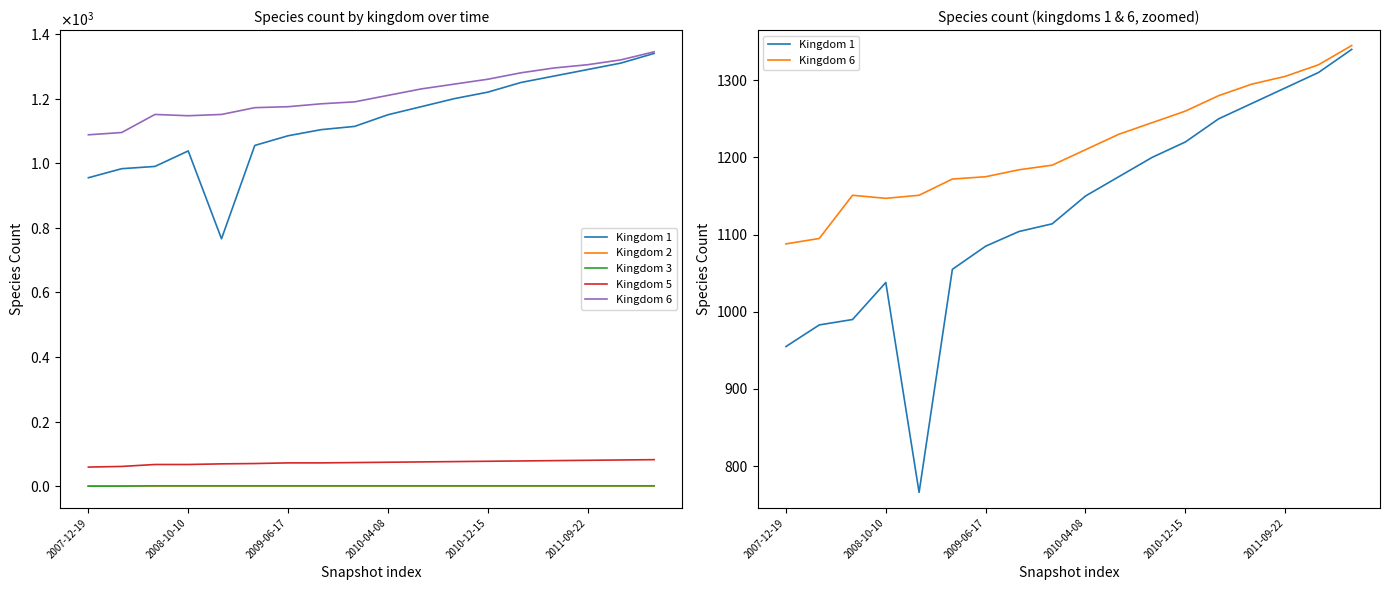

Is the value of Kingdom 6 at 2011-09-22 greater than the value of Kingdom 3 at 2008-10-10?

Yes